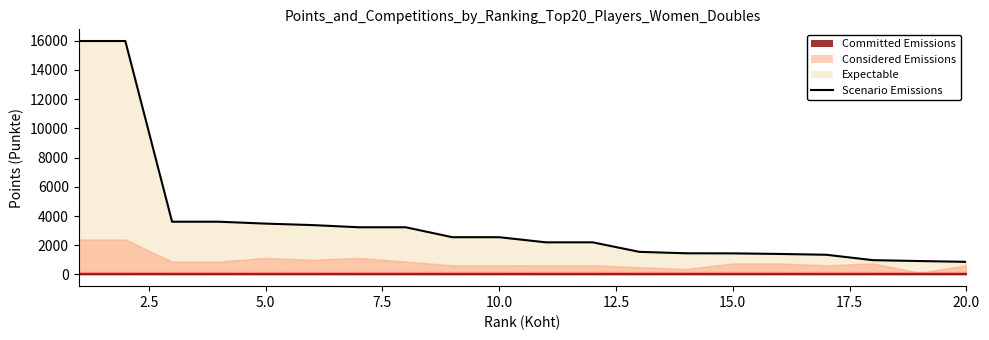

Which has a higher value, 17.5 or 7.5?

7.5